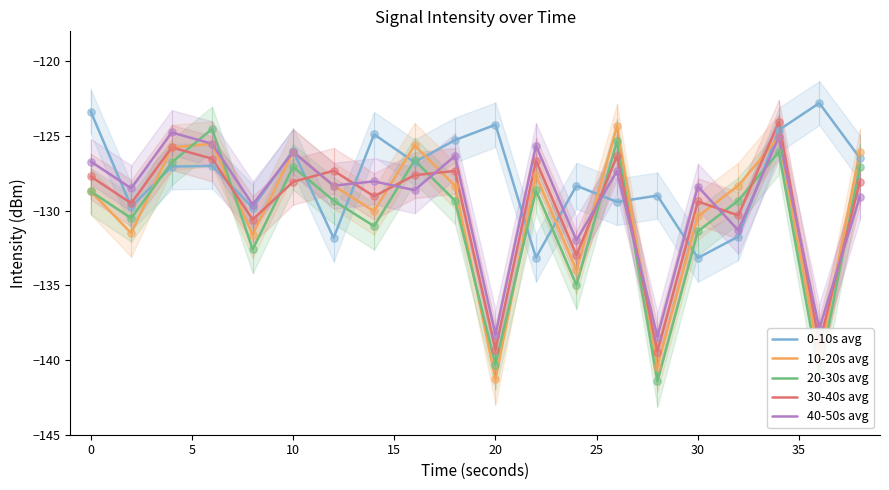

Is the value of 10-20s avg at 30 greater than the value of 20-30s avg at 30?

Yes